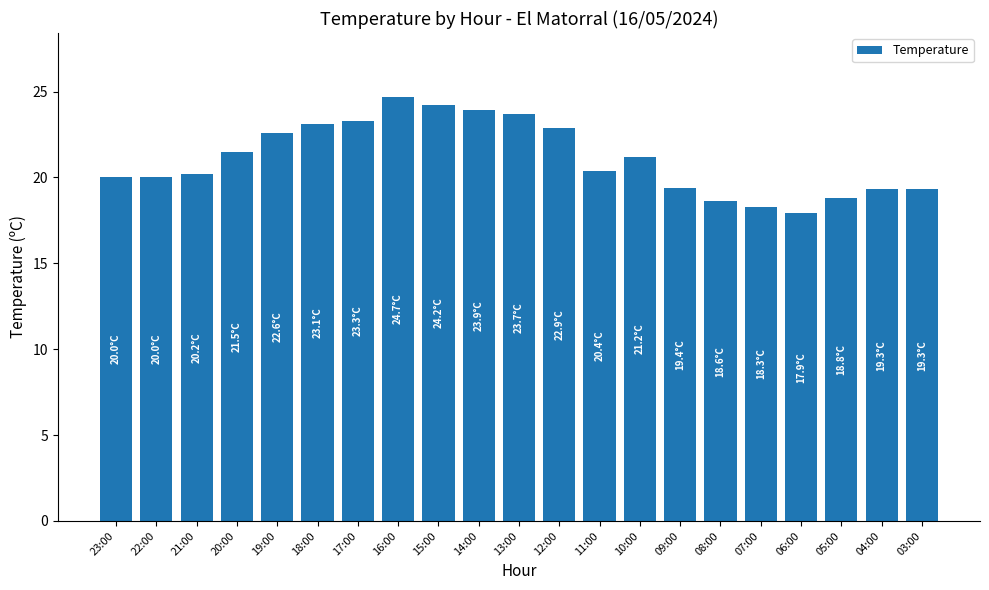

What is the minimum value shown in the chart?

17.9